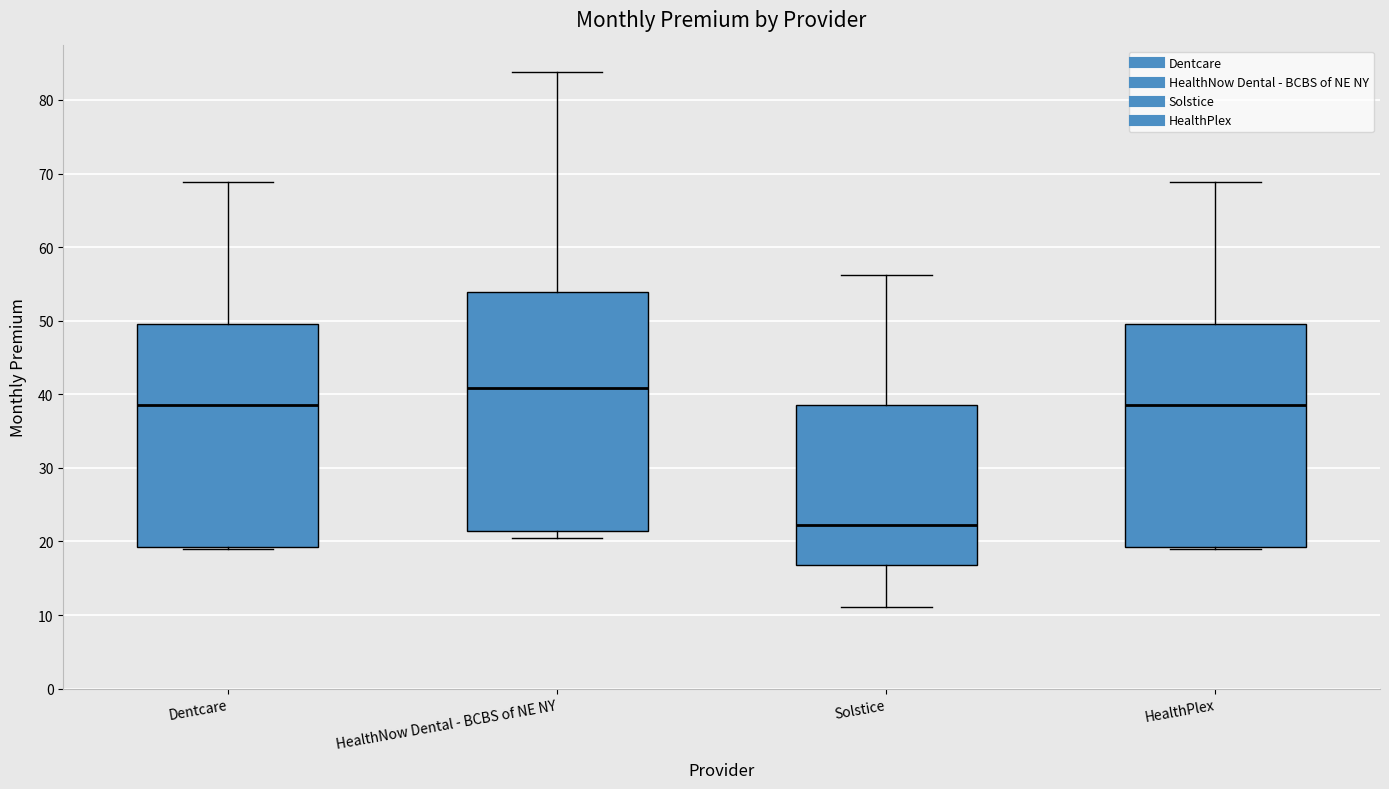

Where is the upper edge of the box for HealthPlex on the y-axis? The values are not printed on the chart, so give them approximately, as read against the axis.

50